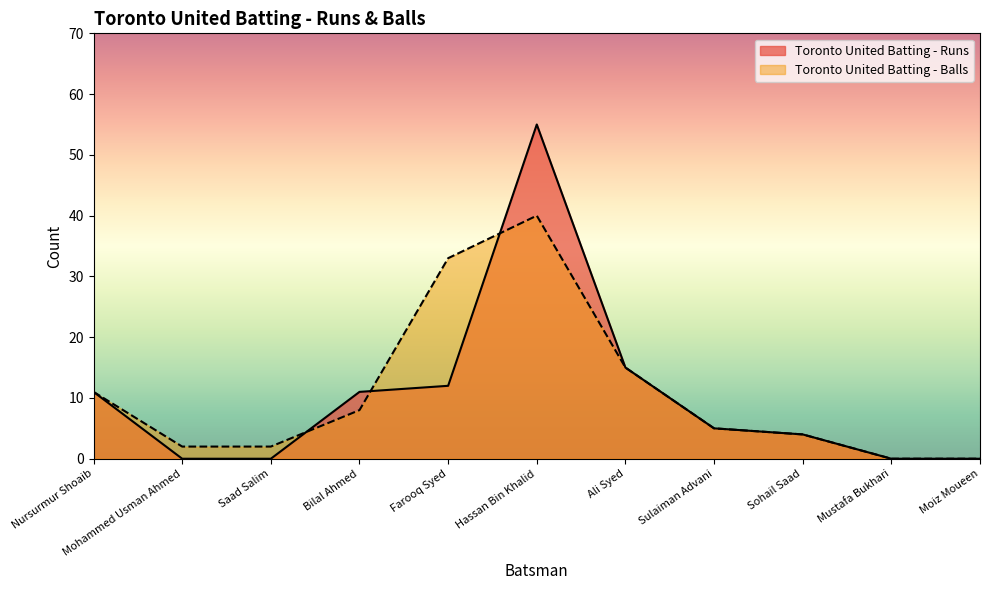

Rank the series at Nursurmur Shoaib from lowest to highest value.

Toronto United Batting - Runs, Toronto United Batting - Balls